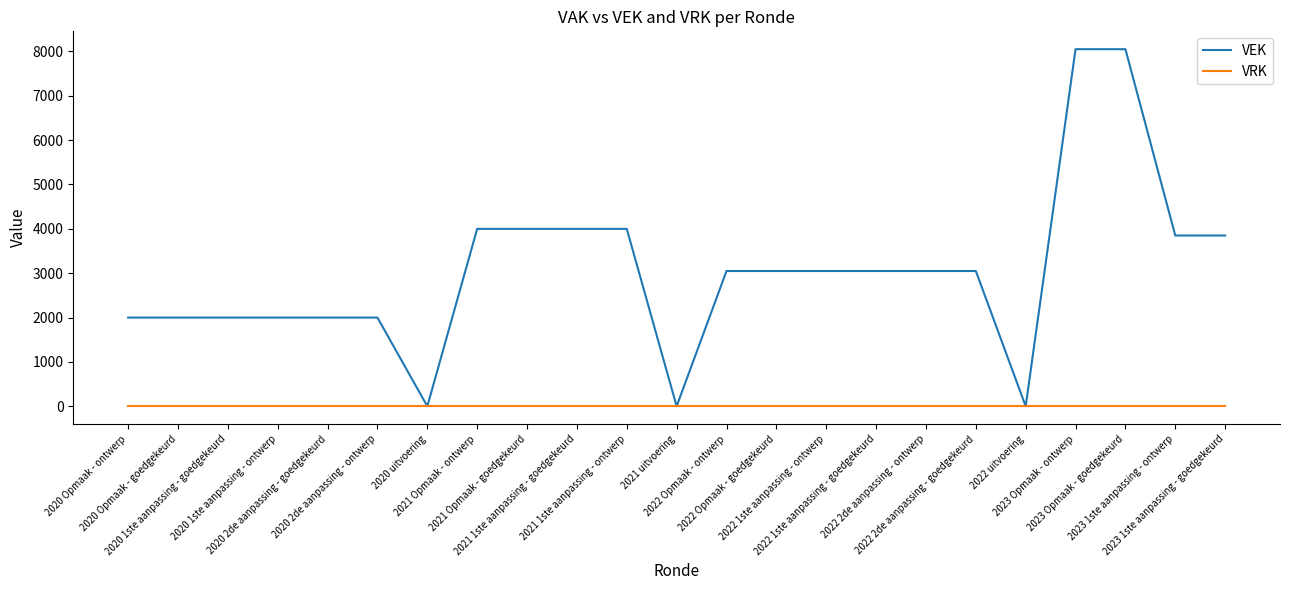

What position from the left is 2022 uitvoering?

19